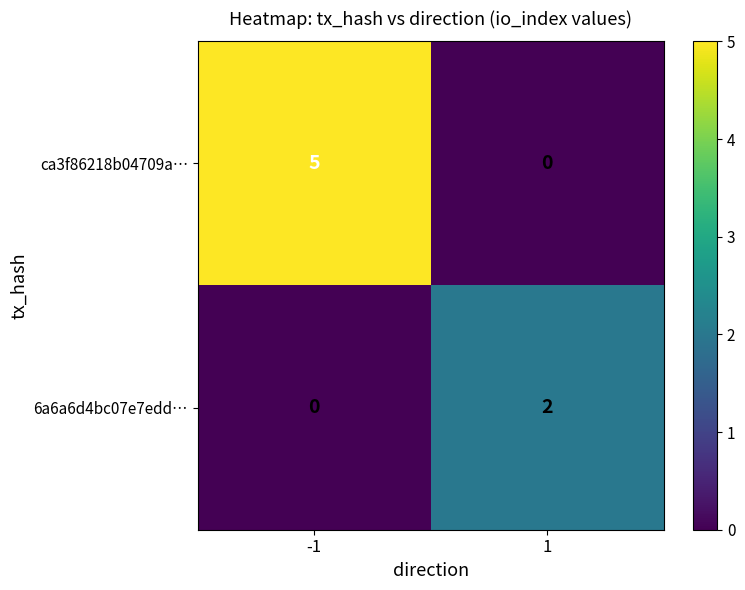

The value of 6a6a6d4bc07e7edd… at -1 is 0. True or false?

True